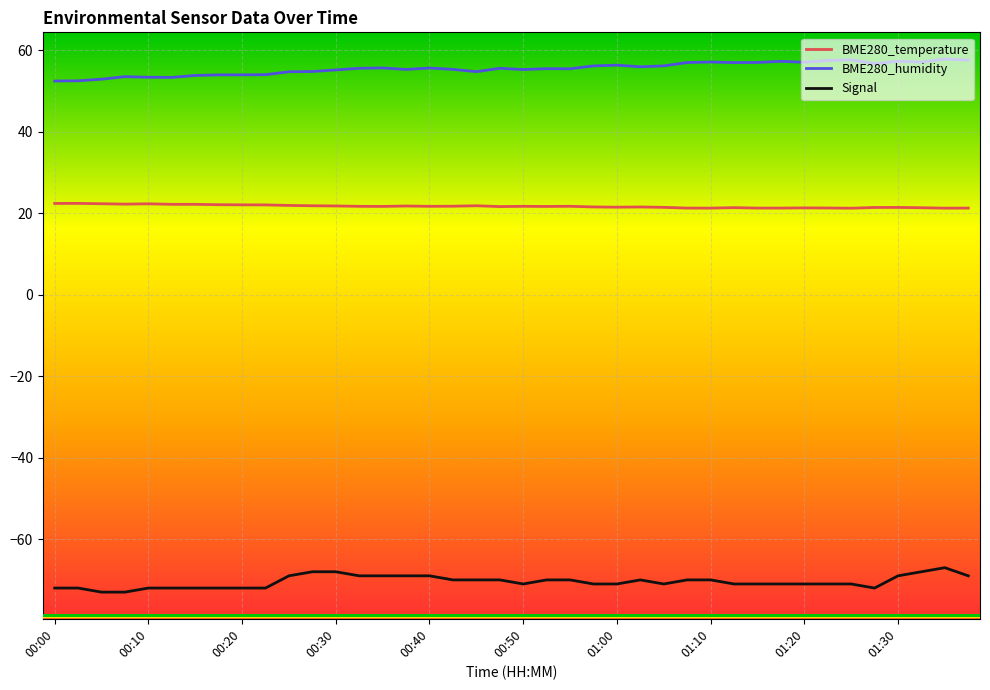

Count the number of categories in the chart.

40